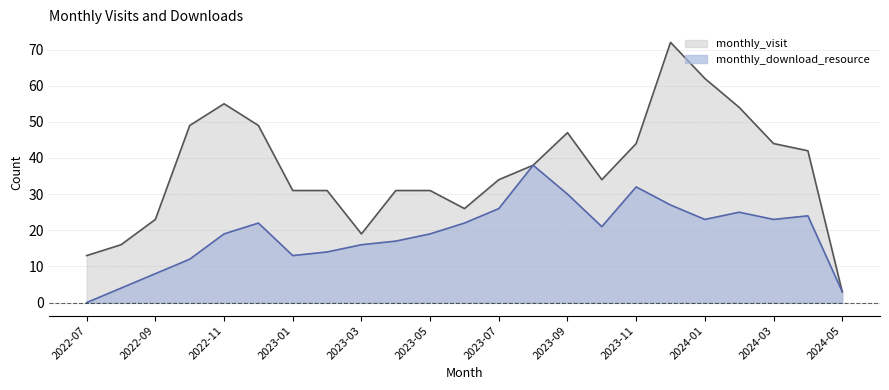

What is the label of the 16th point from the left?

2023-10